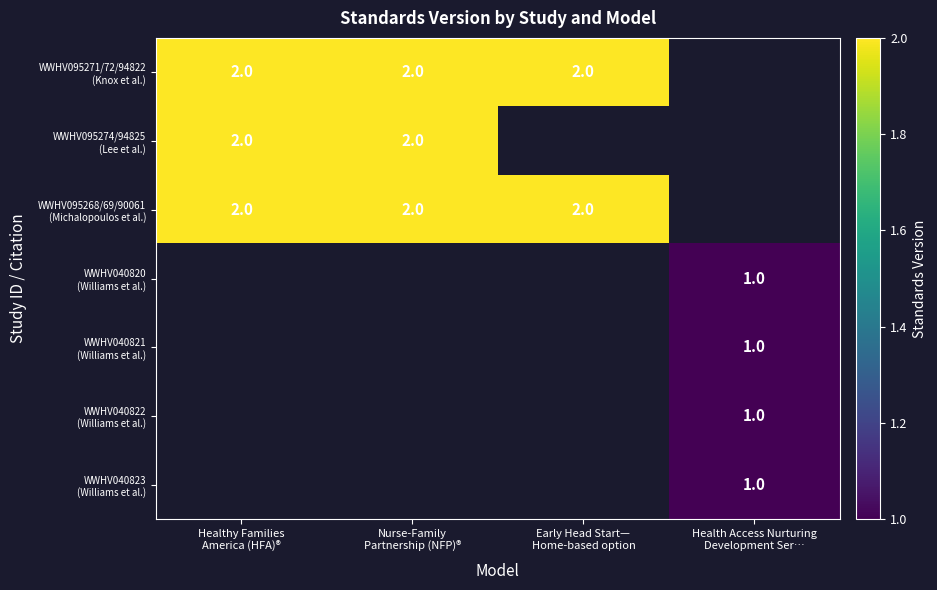

What is the minimum value shown in the chart?

1.0